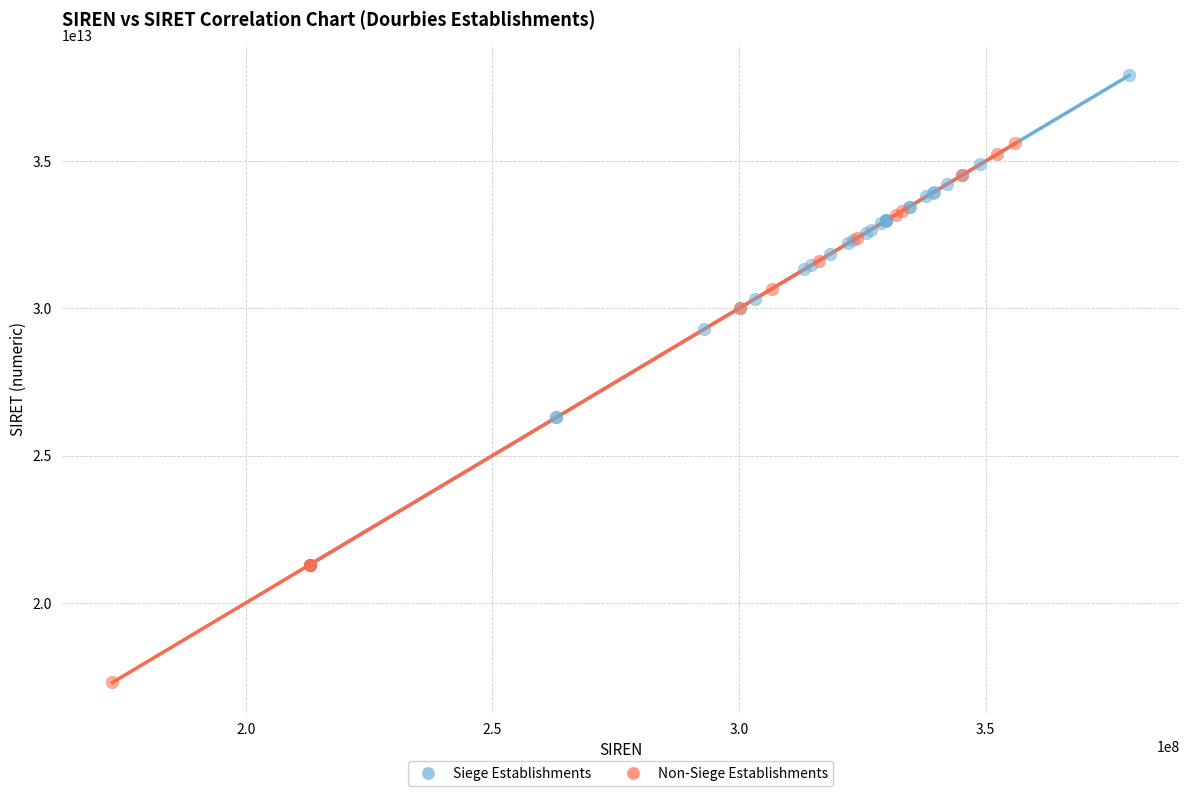

Which series contains the highest Y value?

Siege Establishments